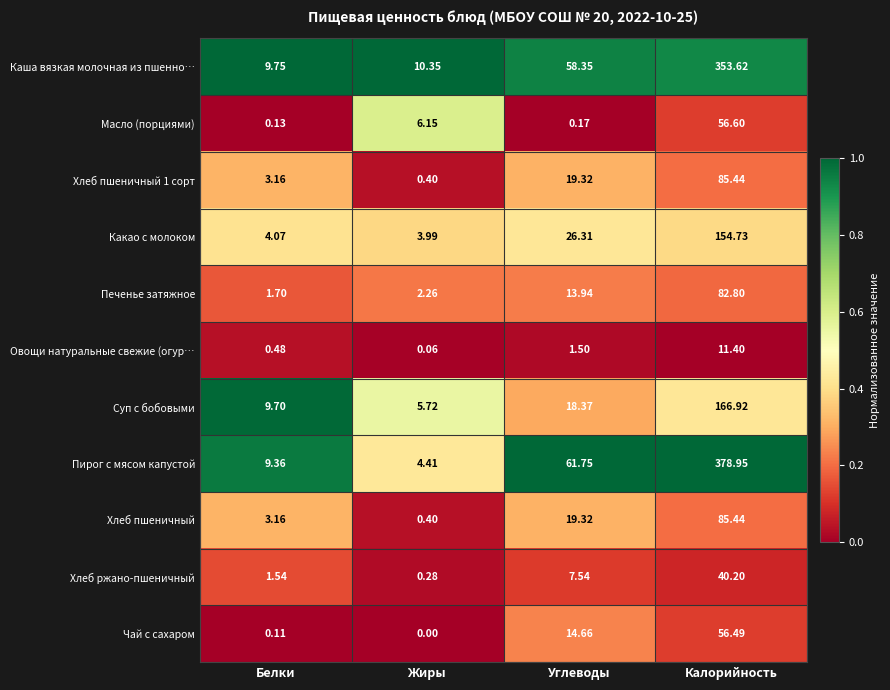

Which series changed the most between Жиры and Углеводы?

Пирог с мясом капустой